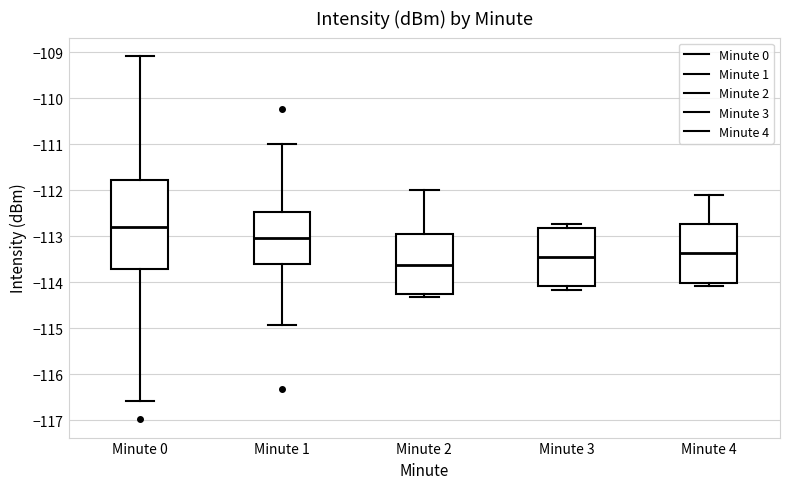

Where does the median line of the box for Minute 1 sit on the y-axis? The values are not printed on the chart, so give them approximately, as read against the axis.

-113.0